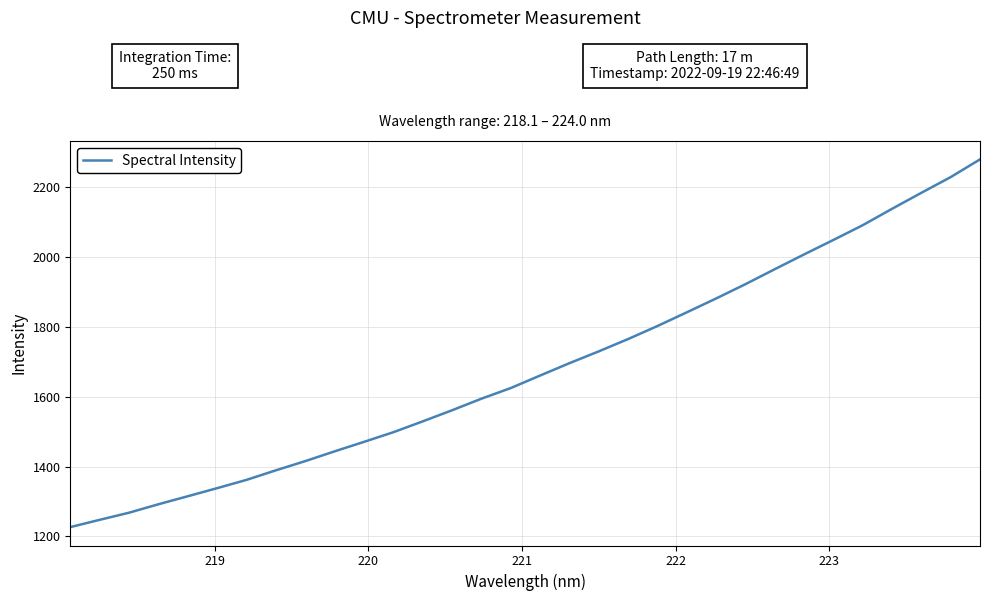

What is the average value?

1682.1